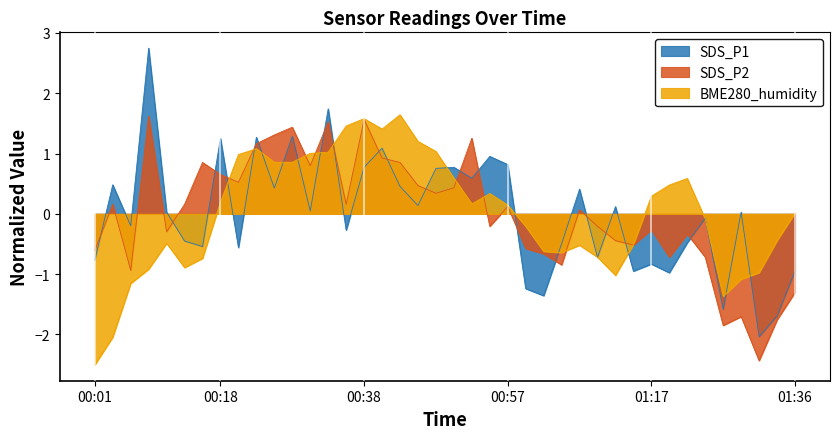

Which series has the largest total across all categories?

SDS_P2